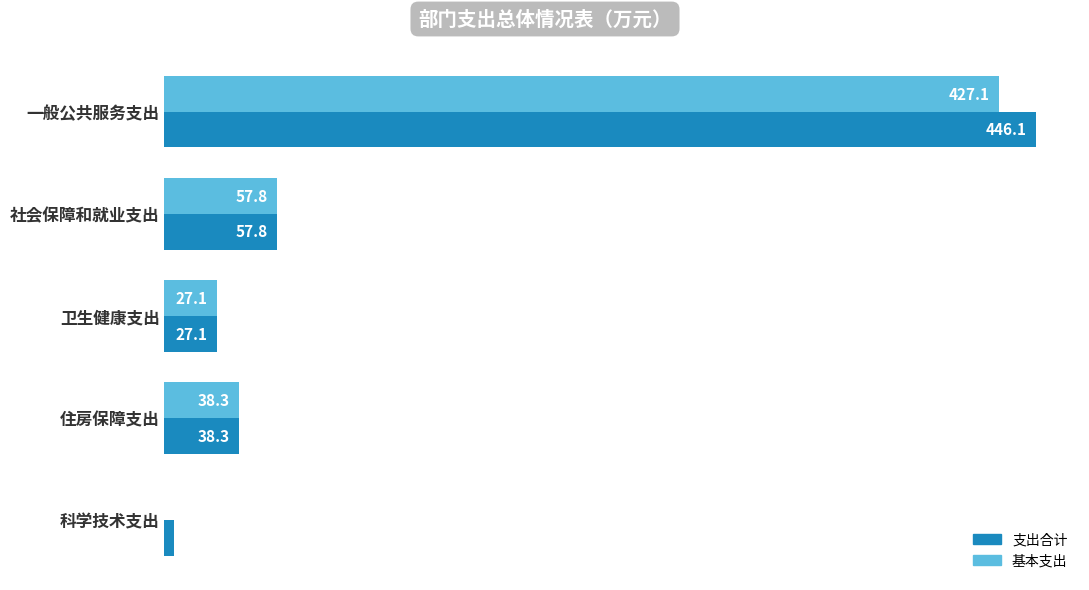

At which category does the chart reach its peak across all series?

一般公共服务支出